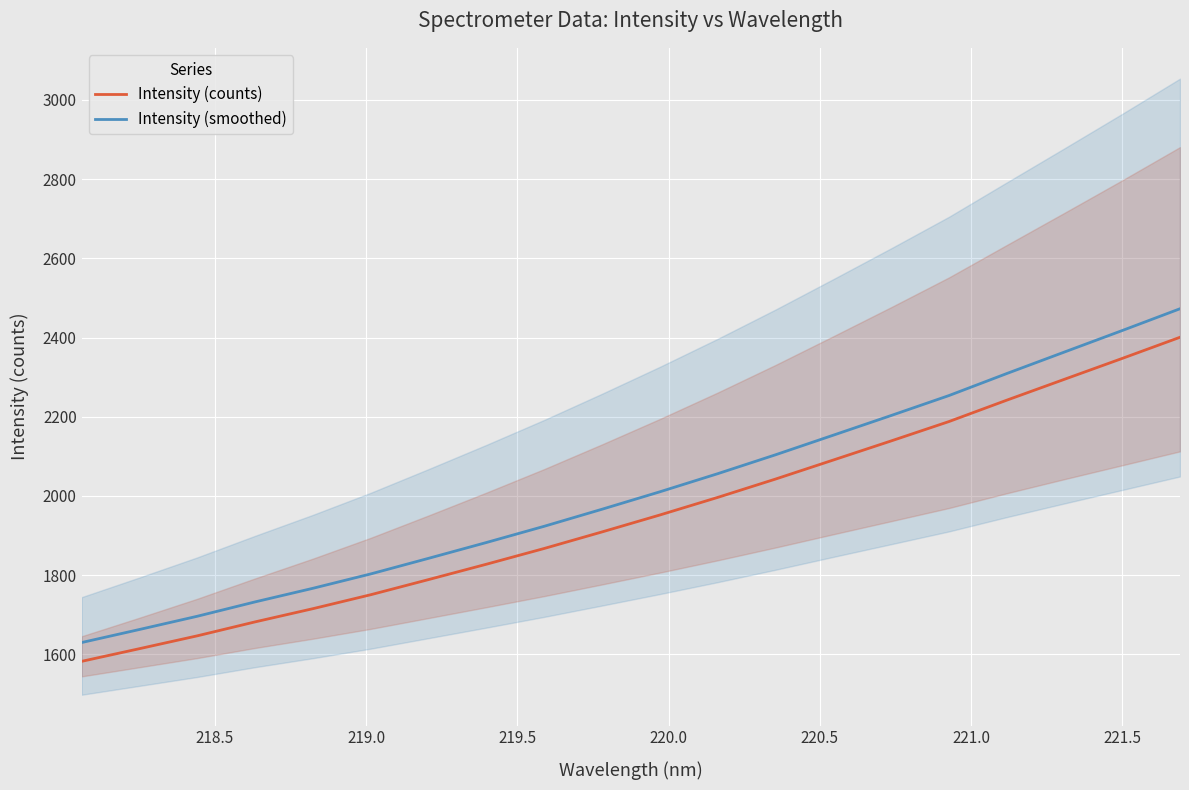

True or false: Intensity (smoothed) and Intensity (counts) cross at least once.

False